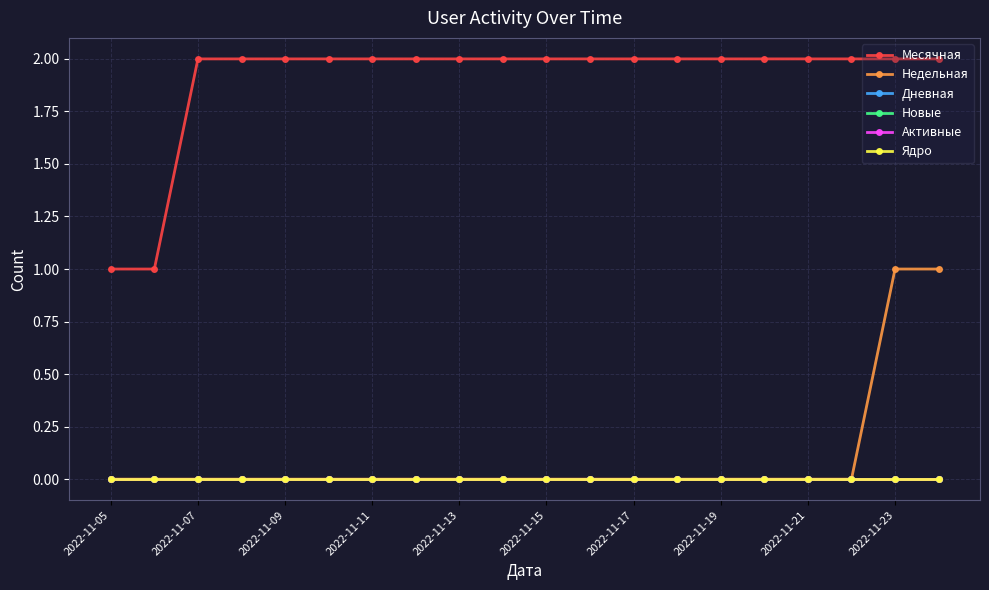

Is this an area chart (filled region under the line)?

No